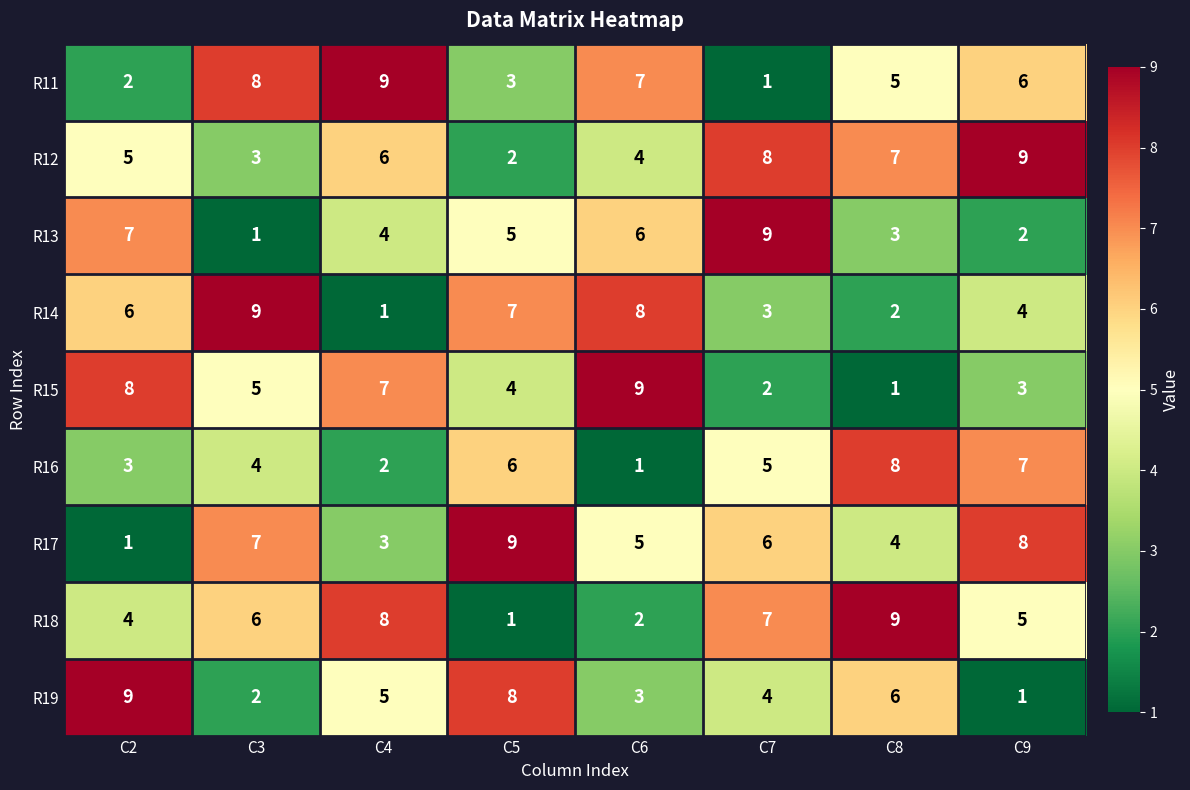

What is the difference between the R12 values at C9 and C2?

4